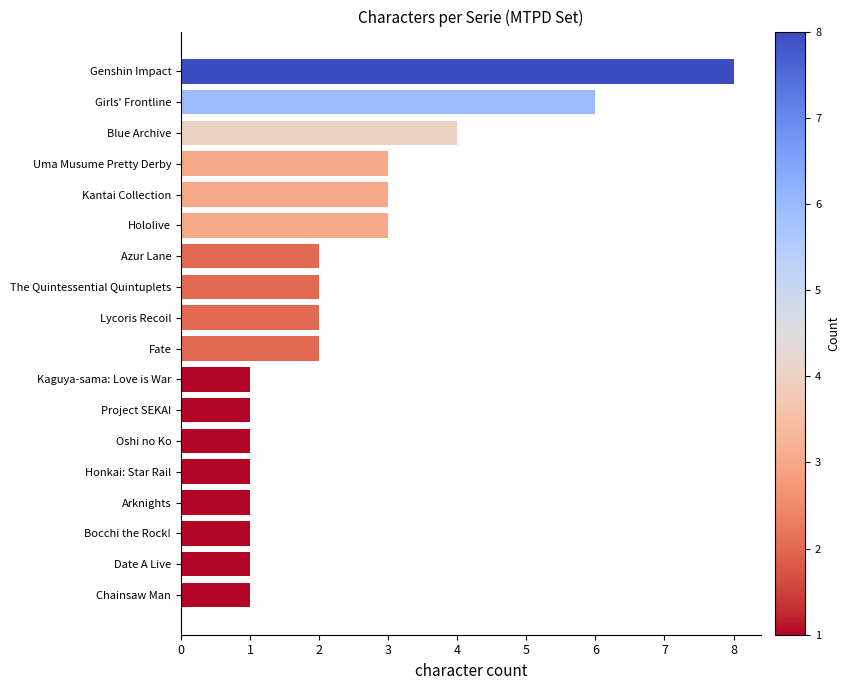

Are the bars horizontal?

Yes